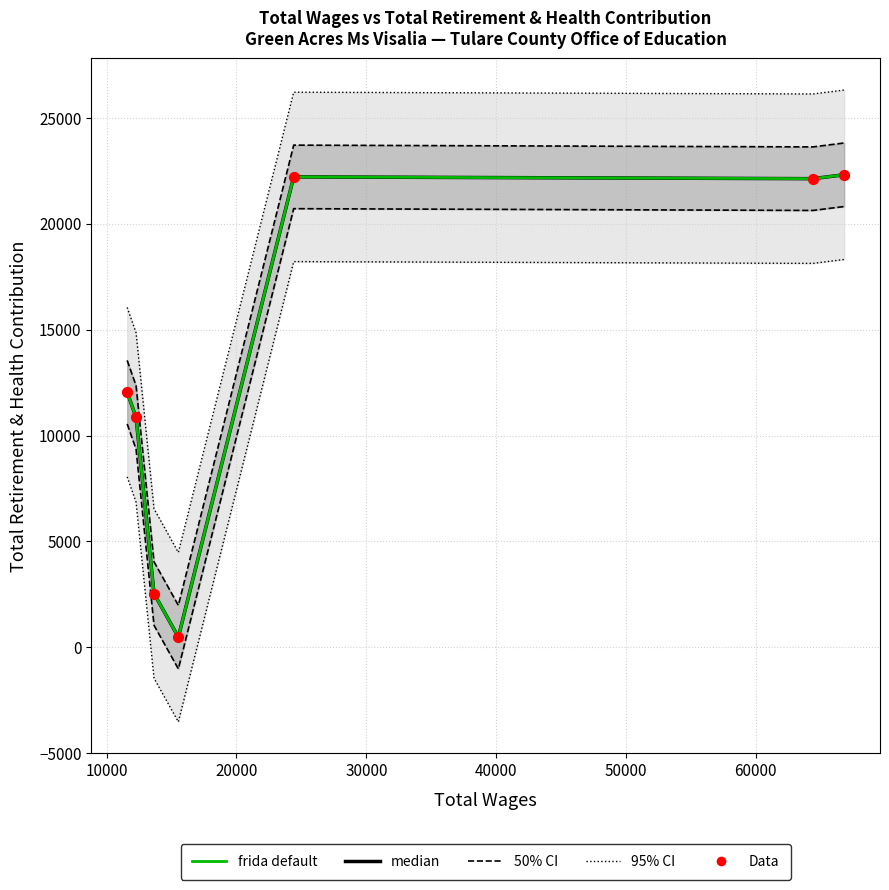

What is the total value across all series at 20000?

27290